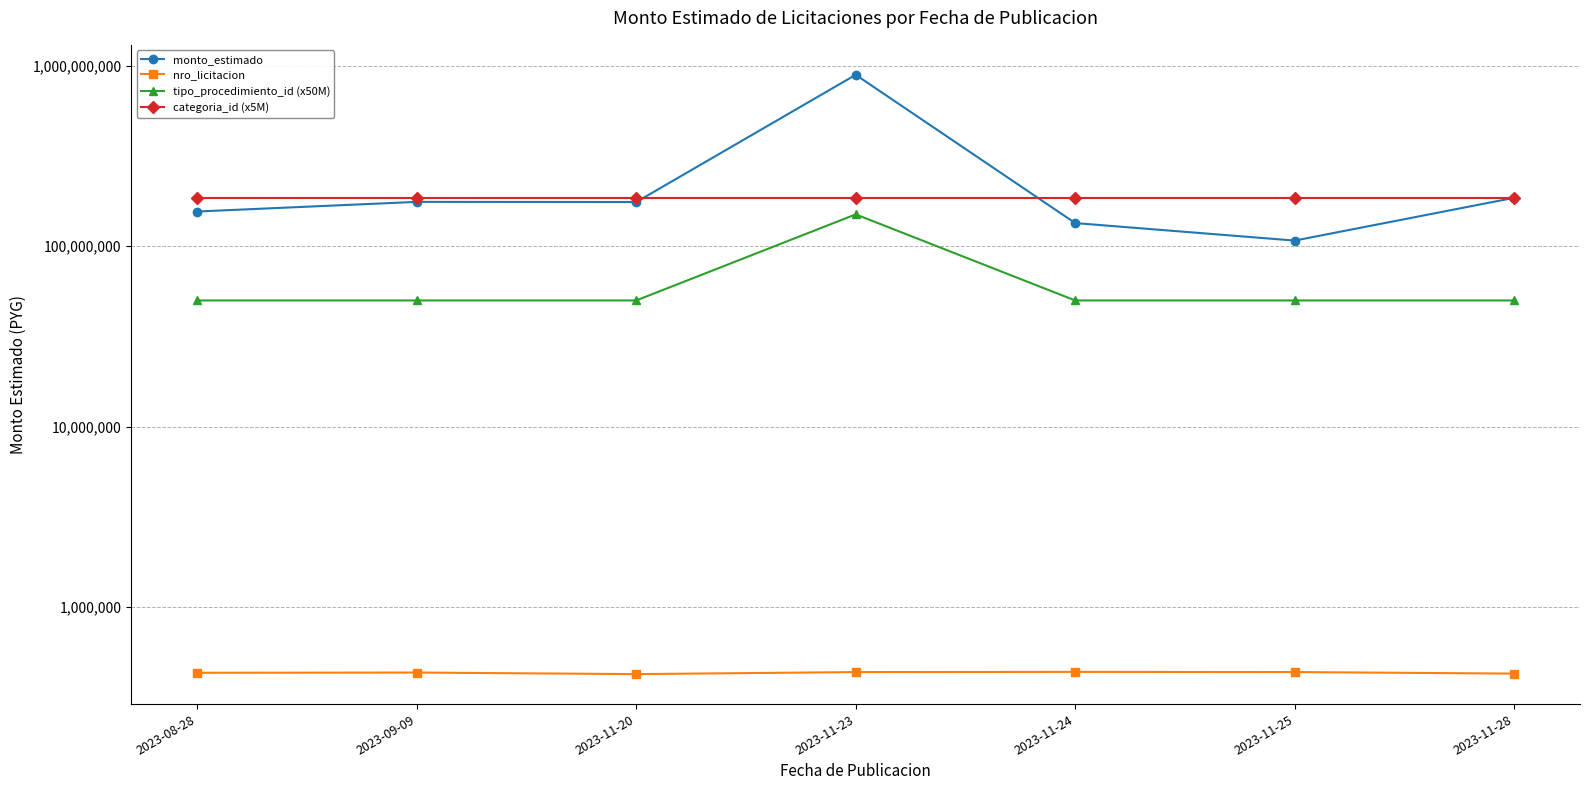

True or false: monto_estimado has a value of 433473821 at 2023-11-23.

False